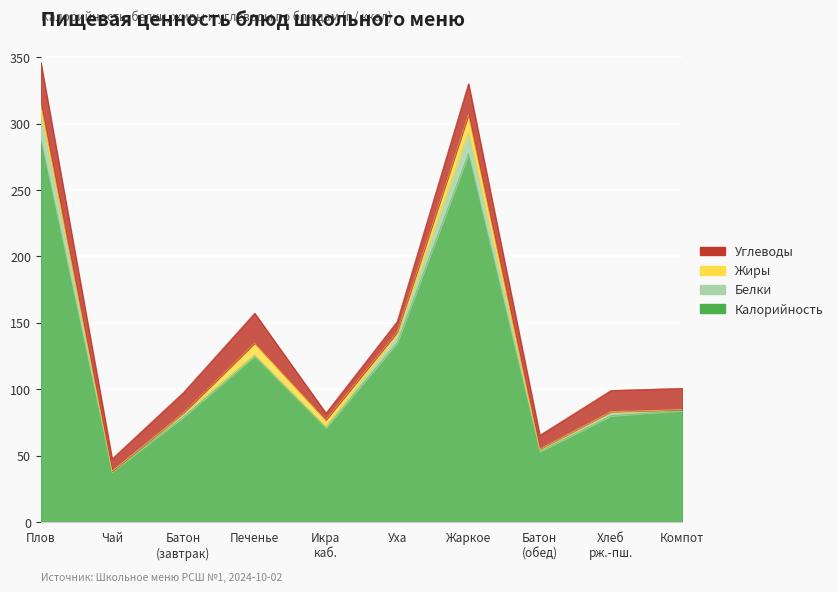

What is the difference between the maximum and minimum values in the Белки series?

19.5